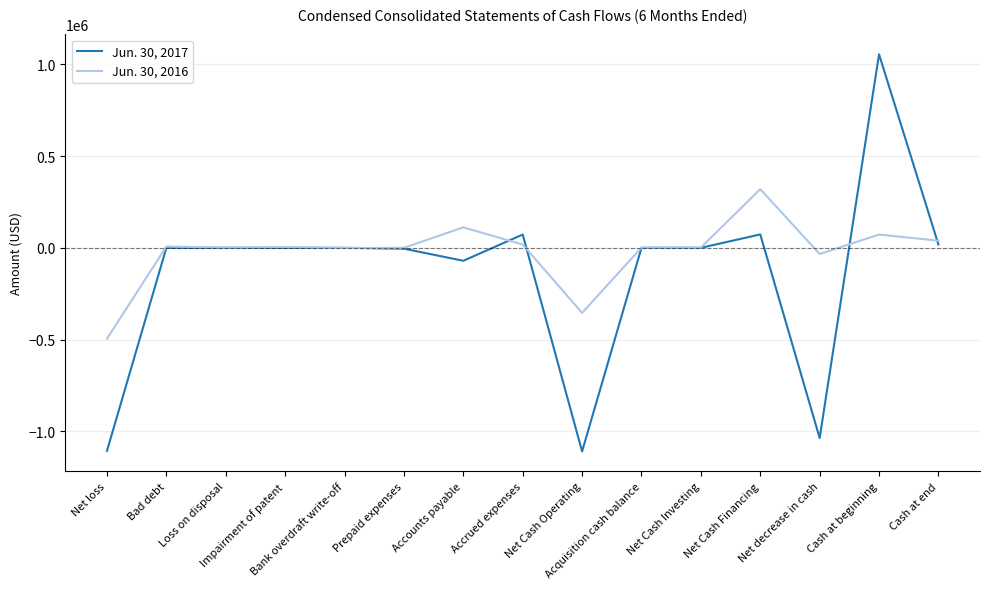

What is the difference between the highest and lowest values at Acquisition cash balance?

1292